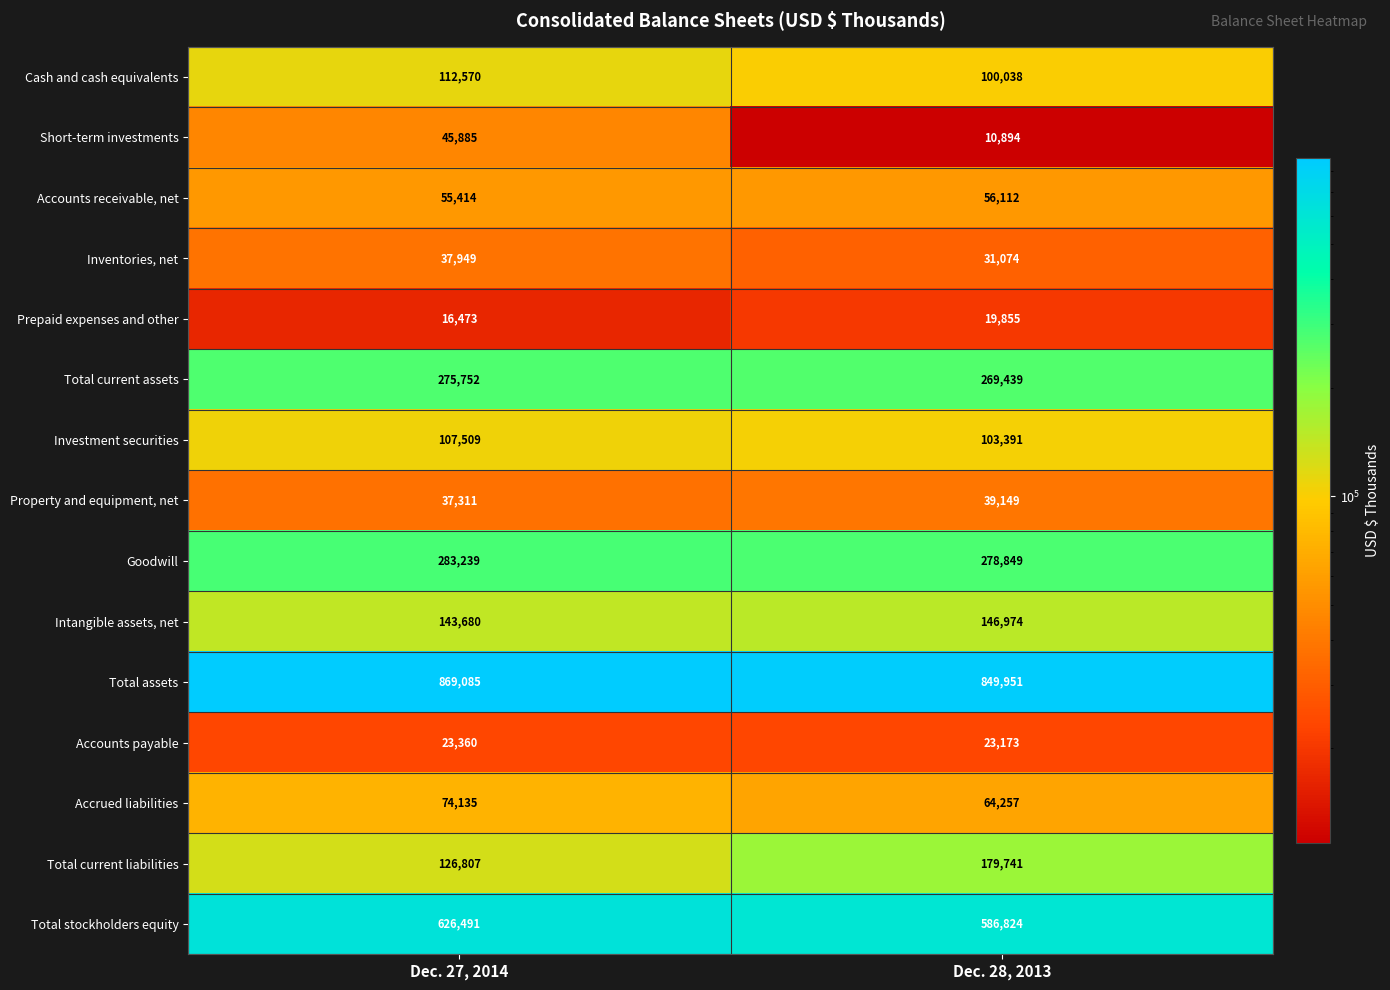

Which series changed the most between Dec. 27, 2014 and Dec. 28, 2013?

Total current liabilities